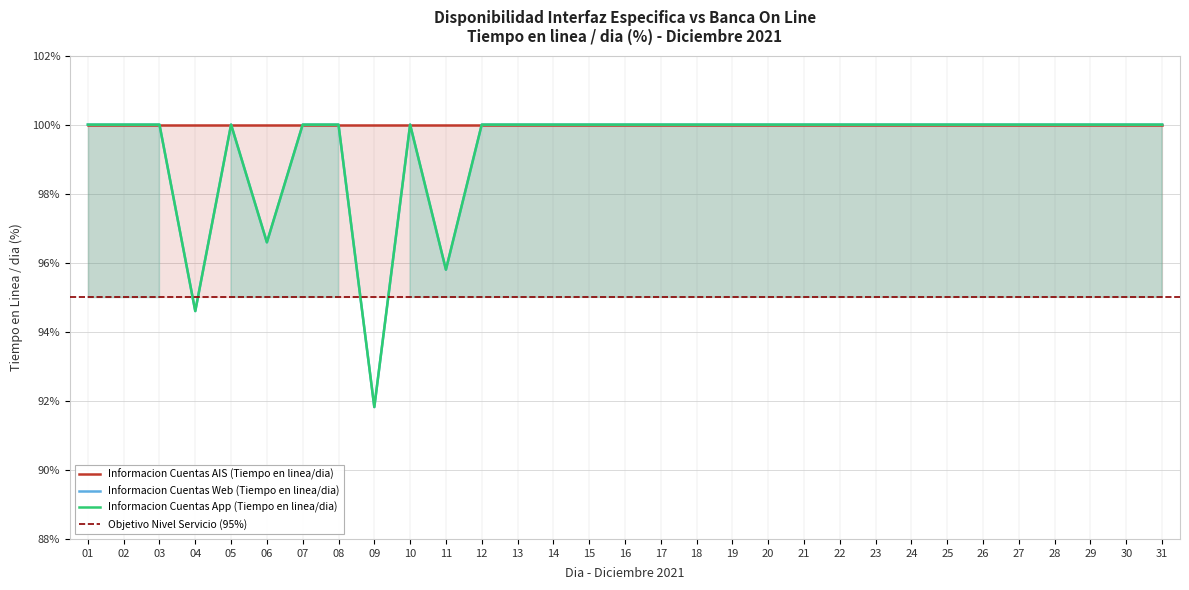

At which category is the sum across all series the highest?

01